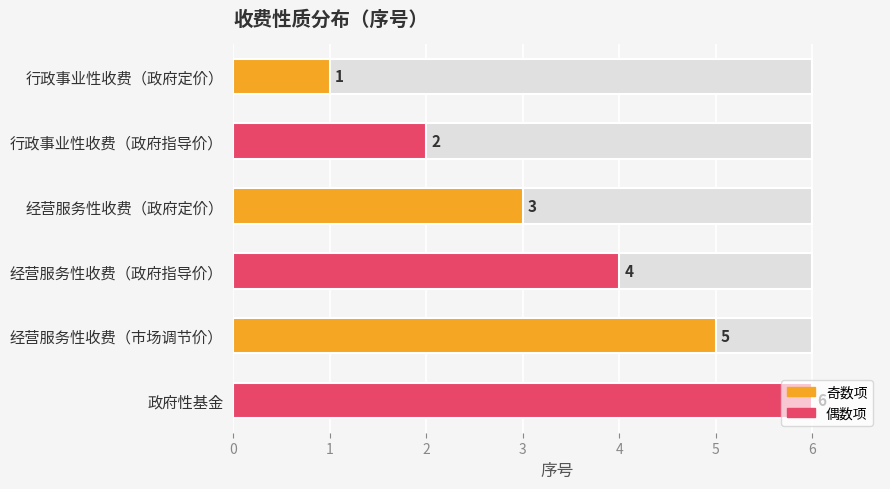

Reading left to right, list all the values displayed in this chart.

0=1	1=2	2=3	3=4	4=5	5=6